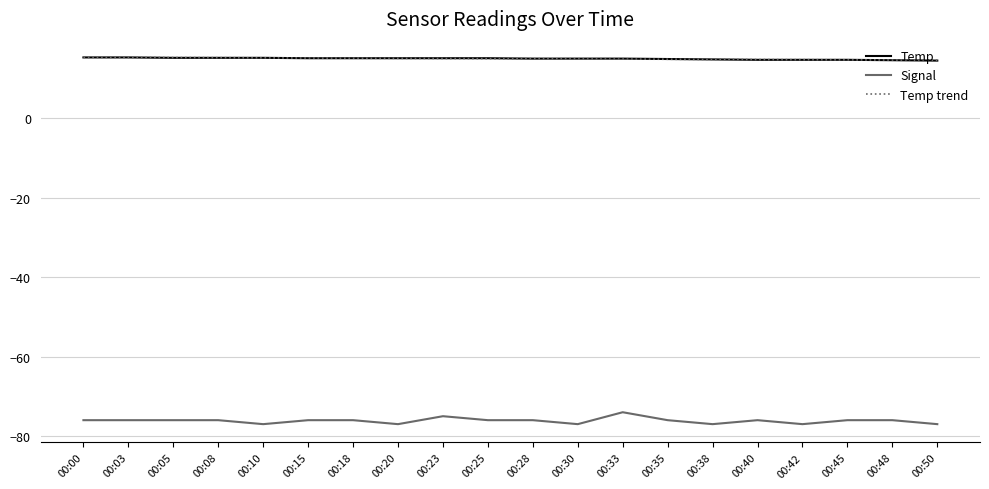

What is the difference between the highest and lowest values at 00:48?

90.7